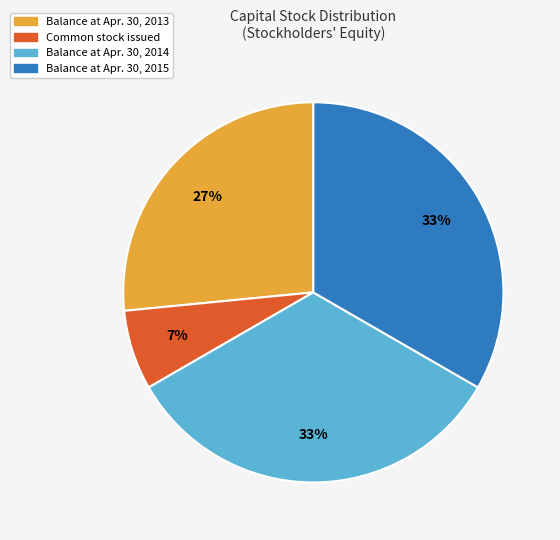

To the nearest percent, what portion does Balance at Apr. 30, 2014 represent?

33%